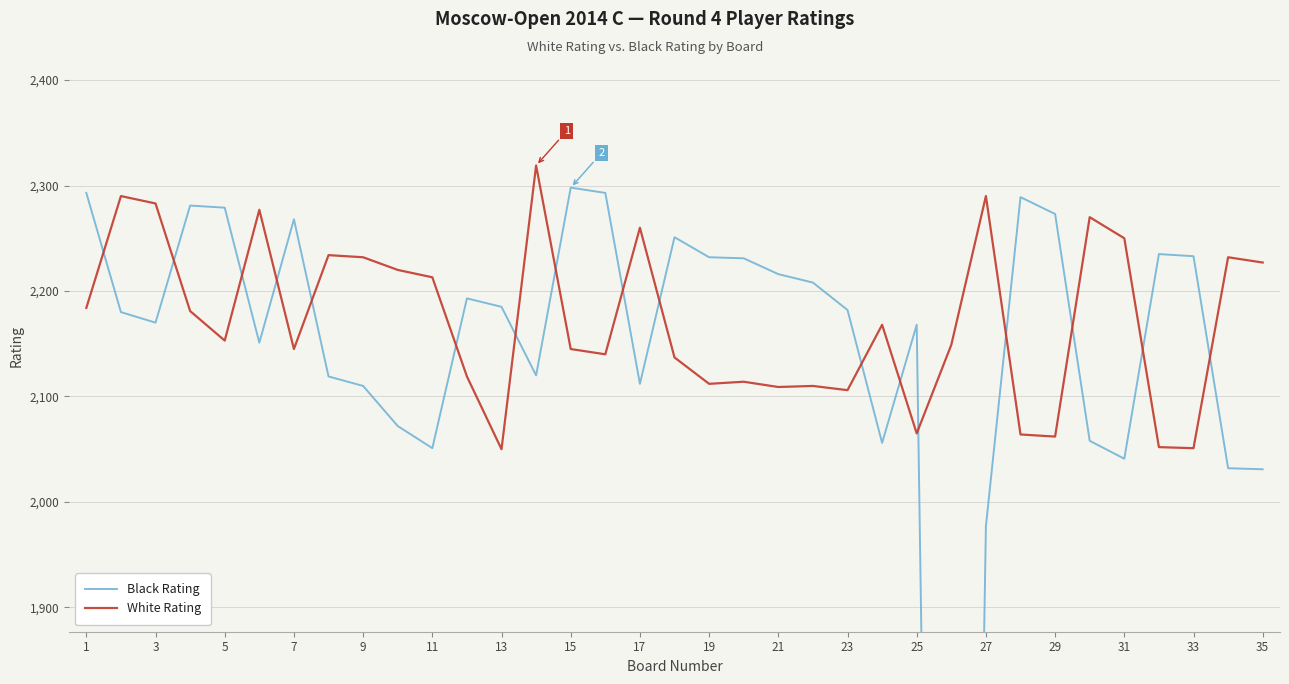

What is the spread (max minus min) of values at 31?

209